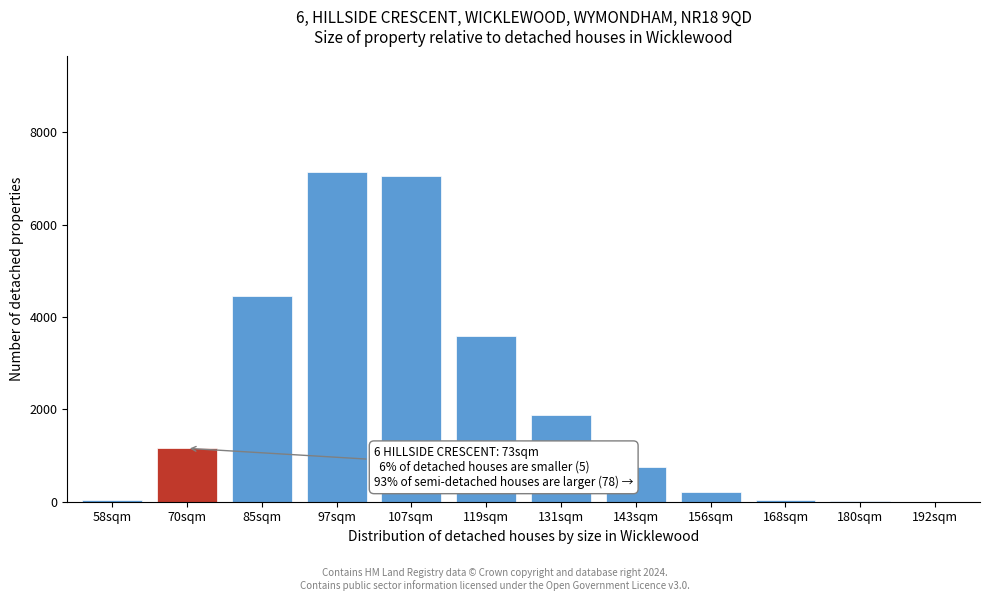

What is the greatest value displayed?

7142